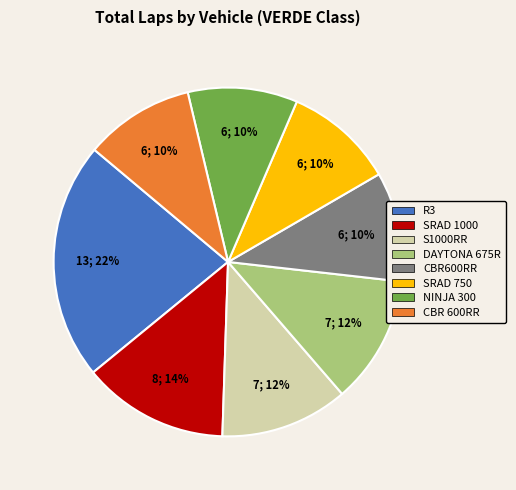

How many segments does this pie chart have?

8